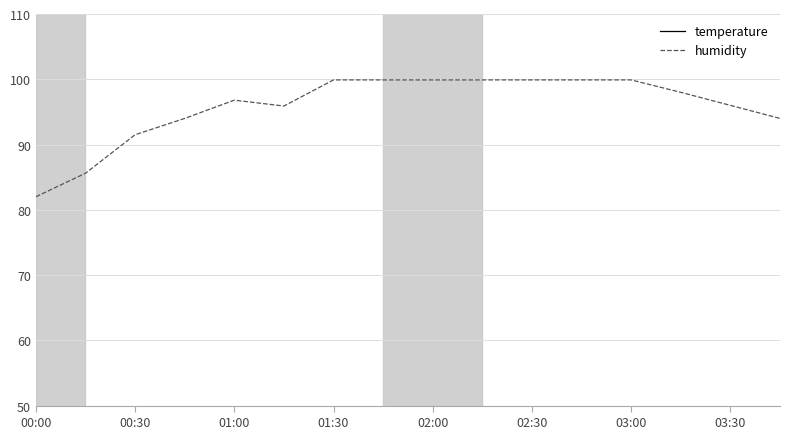

What is the maximum value for humidity?

99.9